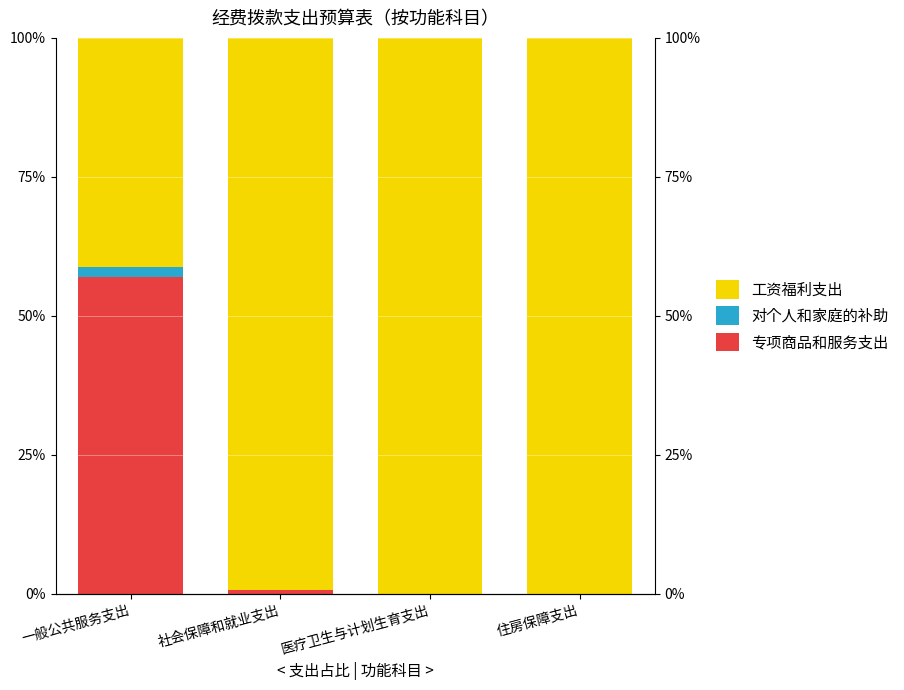

Between 住房保障支出 and 社会保障和就业支出, which is larger?

社会保障和就业支出